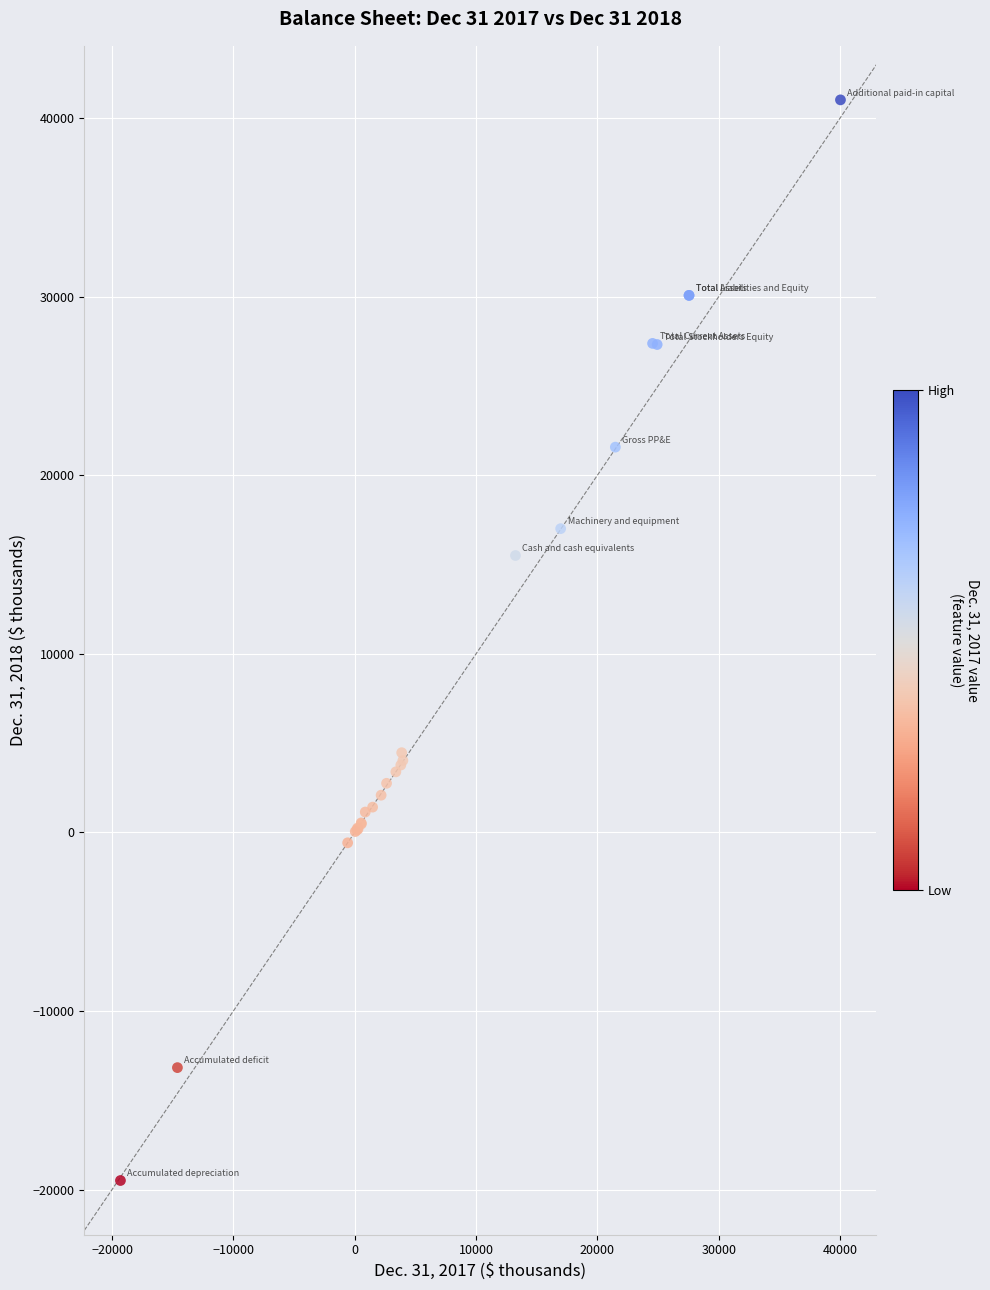

What Y value in the scatter plot is closest to 10766?

15508